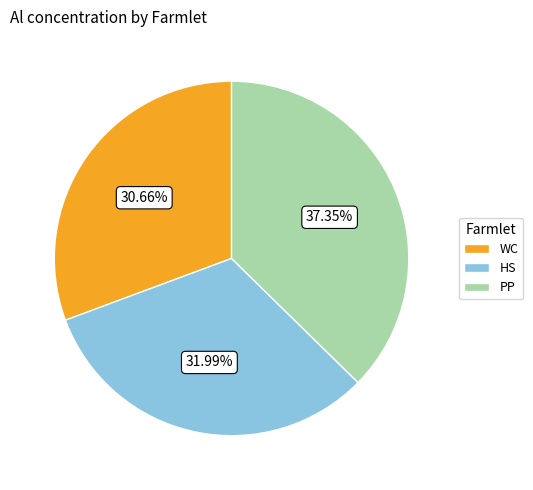

Is the sum of HS and PP greater than half?

Yes